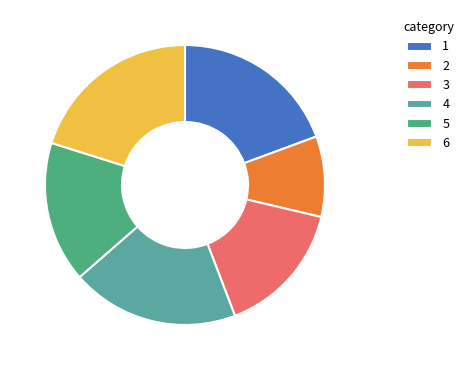

How many slices are in this pie chart?

6